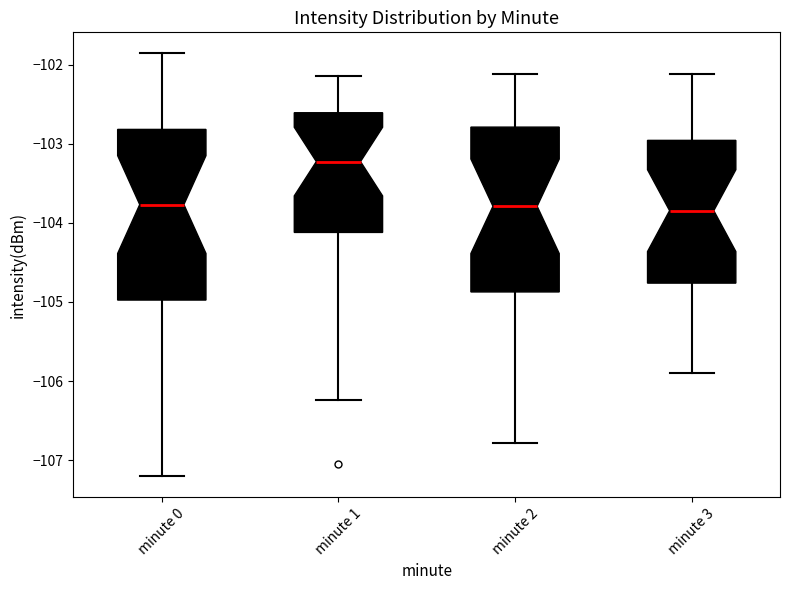

Which box's median line is the highest?

minute 1